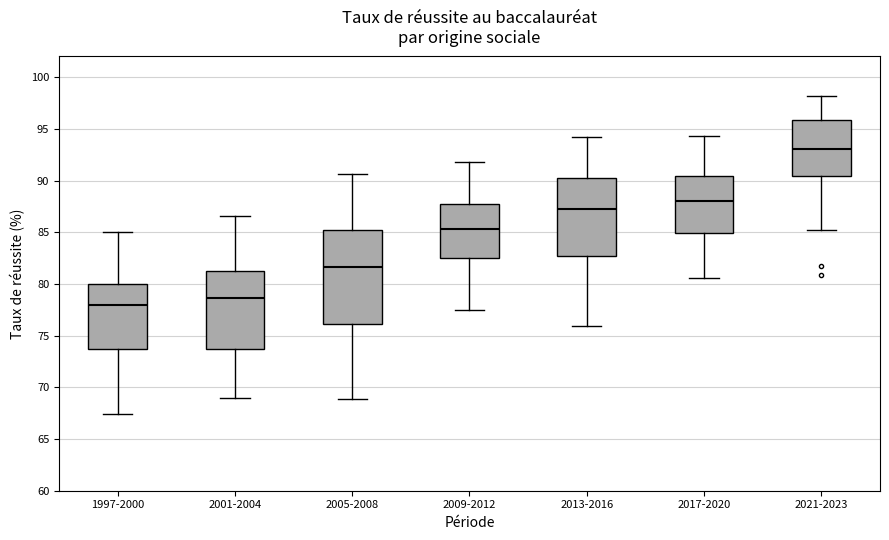

Reading left to right, read every box against the y-axis: the position of its median line, the range the box covers, and the ends of its whiskers. The values are not printed on the chart, so give them approximately, as read against the axis.

1997-2000: median 78.0, box 74.0 to 80.0, whiskers 67.5 to 85.0
2001-2004: median 78.5, box 74.0 to 81.0, whiskers 69.0 to 86.5
2005-2008: median 81.5, box 76.0 to 85.5, whiskers 69.0 to 90.5
2009-2012: median 85.5, box 82.5 to 87.5, whiskers 77.5 to 92.0
2013-2016: median 87.5, box 83.0 to 90.5, whiskers 76.0 to 94.0
2017-2020: median 88.0, box 85.0 to 90.5, whiskers 80.5 to 94.5
2021-2023: median 93.0, box 90.5 to 96.0, whiskers 85.0 to 98.0